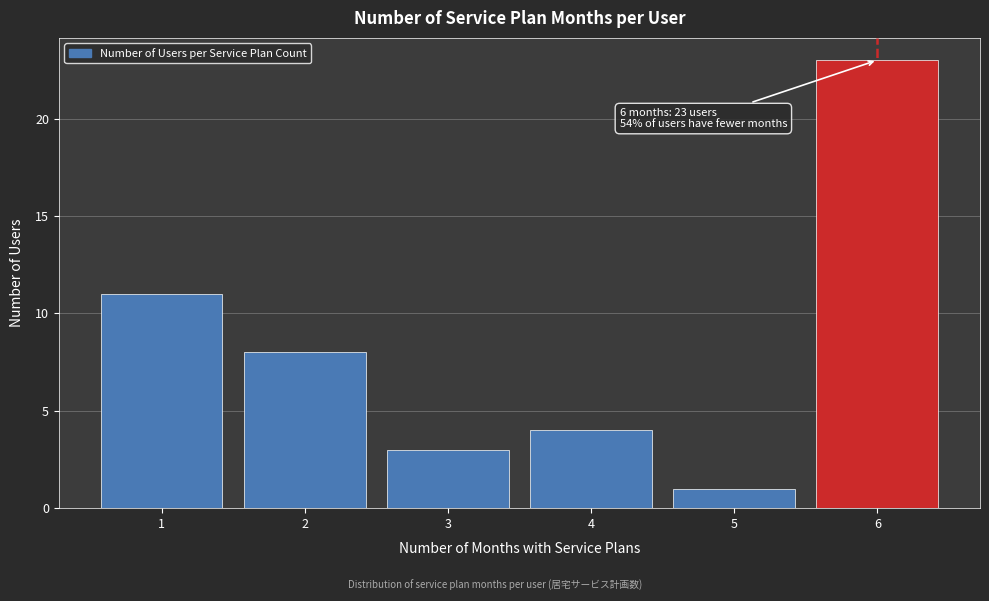

Over which range of the x-axis is the bar tallest?

5.5 to 6.5